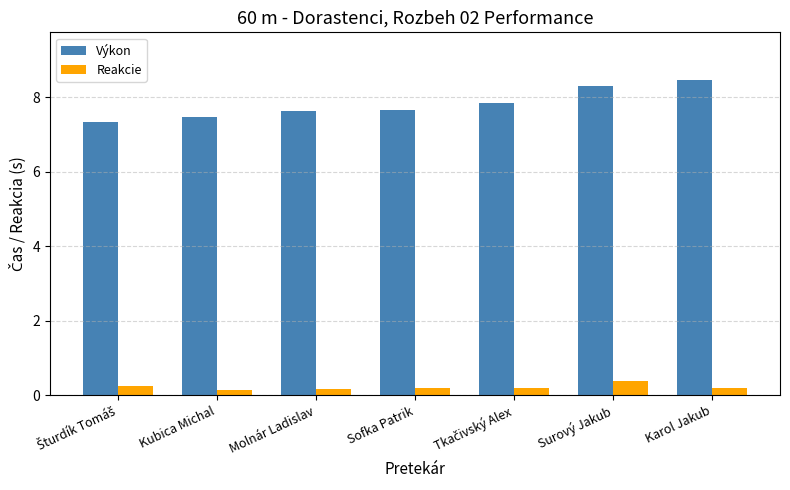

What is the difference between the maximum and second lowest values in the Výkon series?

1.0